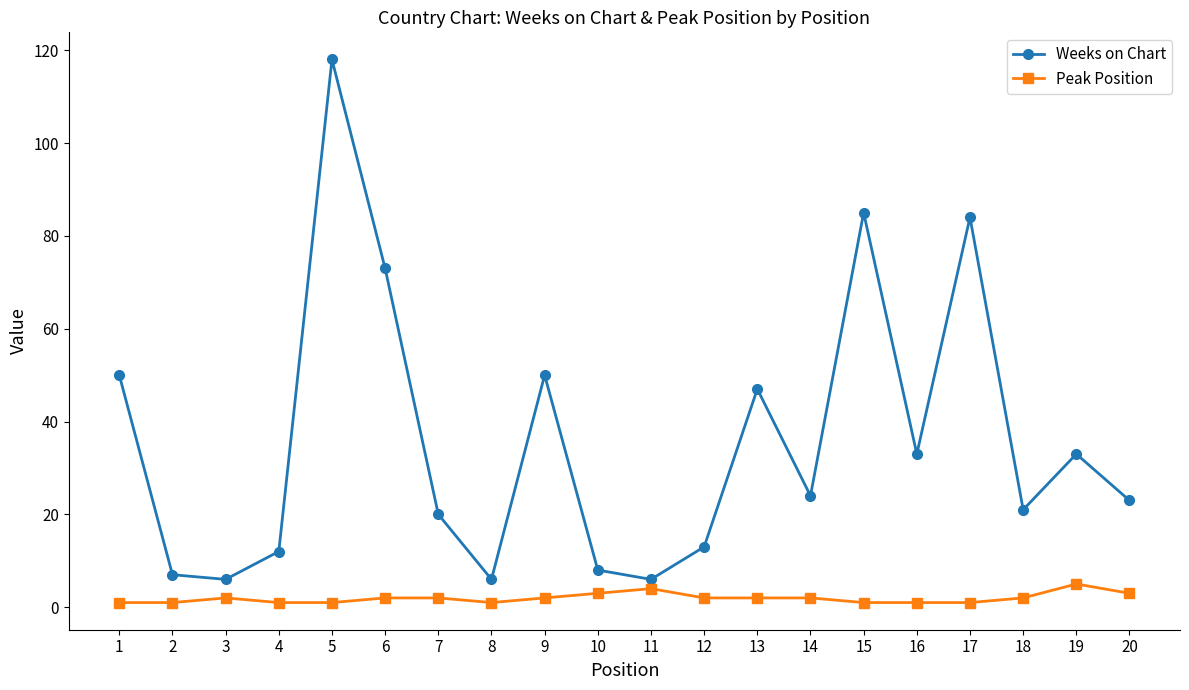

True or false: Weeks on Chart and Peak Position cross at least once.

False